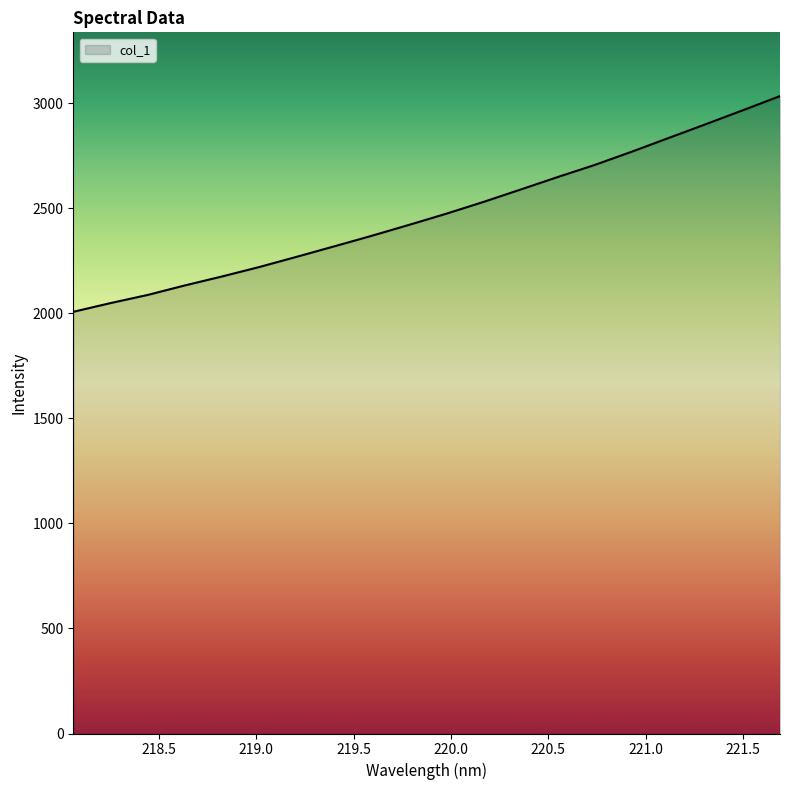

What is the maximum value shown in the chart?

3033.6